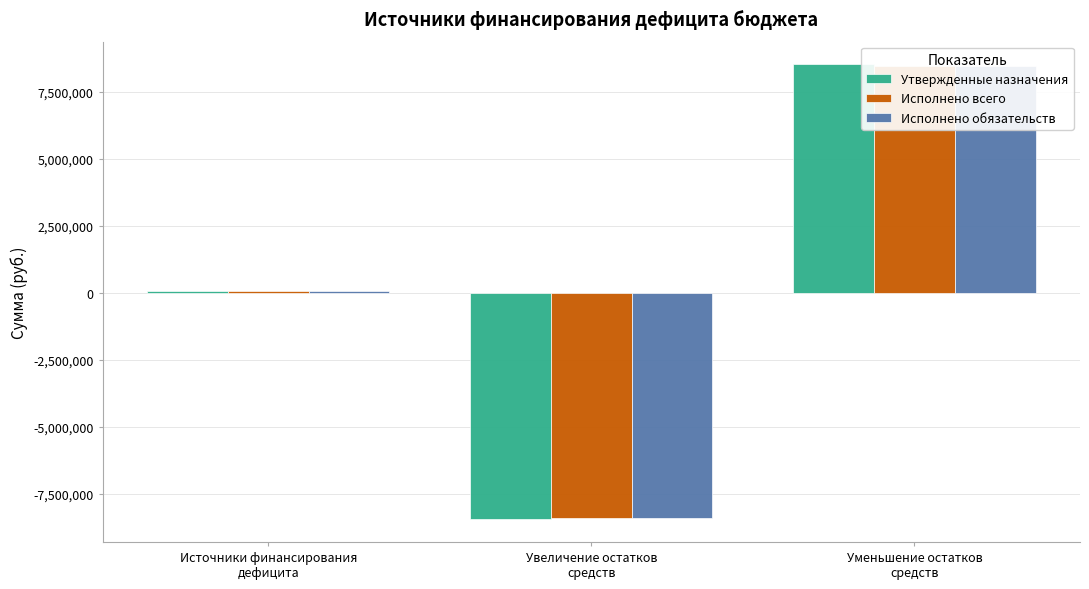

Which has a higher value, Источники финансирования
дефицита or Уменьшение остатков
средств?

Уменьшение остатков
средств